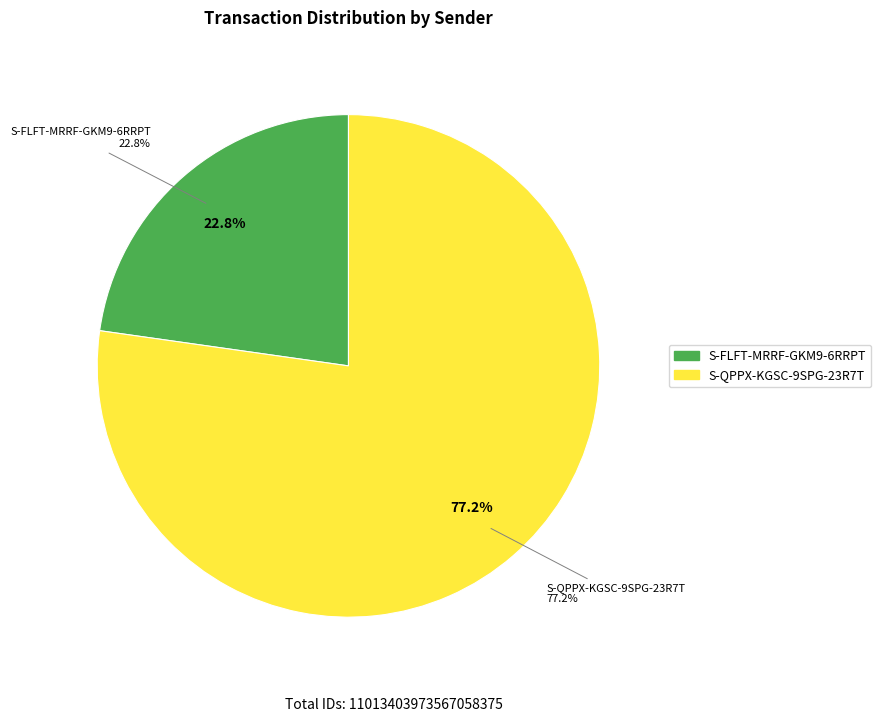

What percentage is the S-FLFT-MRRF-GKM9-6RRPT slice, to the nearest percent?

23%